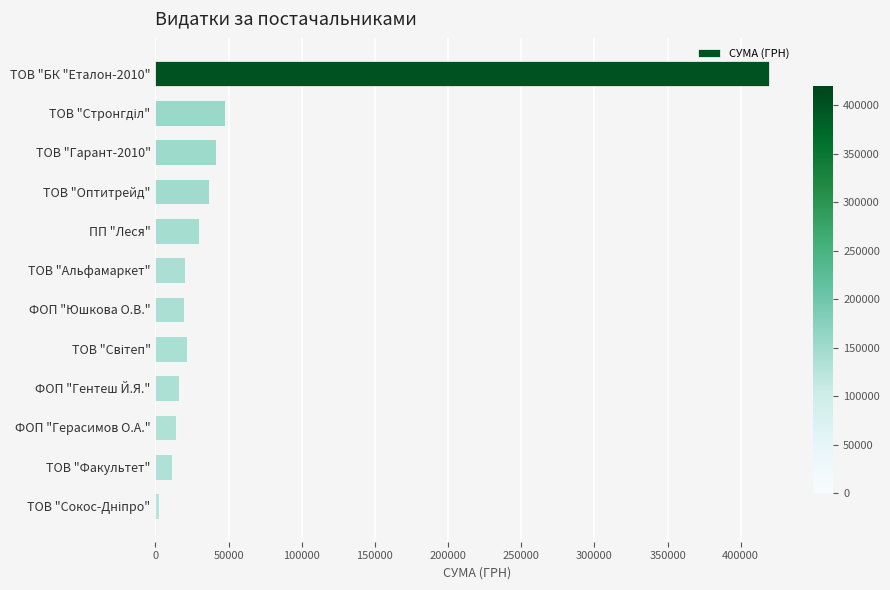

What is the value of the 9th bar from the top?

16142.0